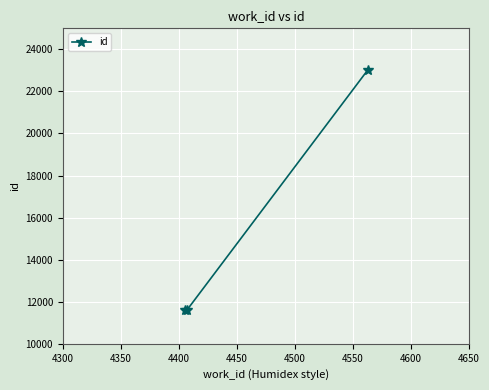

What is the value of the 3rd point from the left?

23039